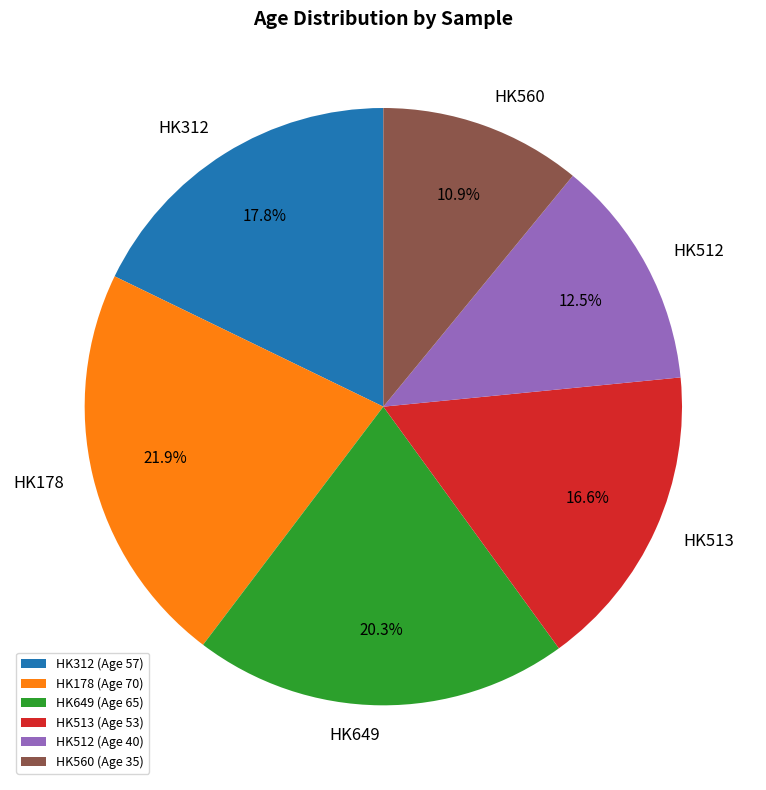

What is the ratio of the value at HK312 to the value at HK649?

0.9